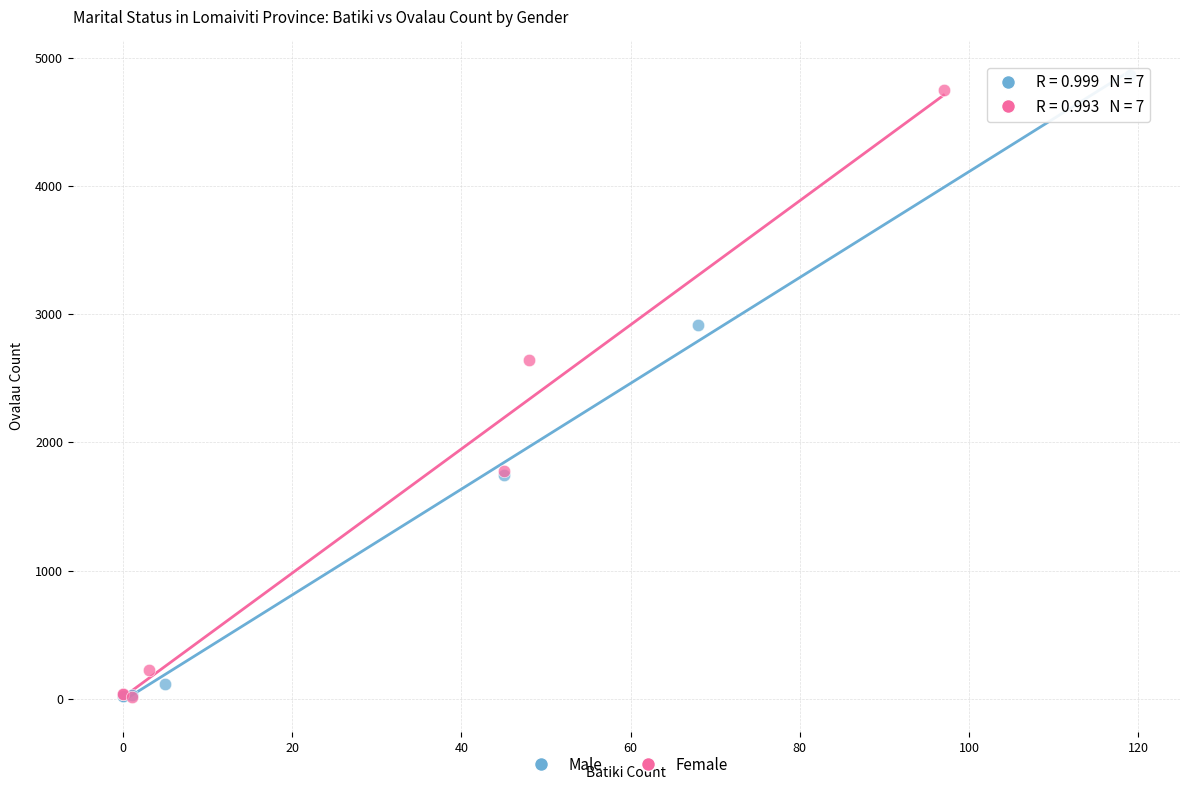

Which series has the widest spread of Y values?

Male